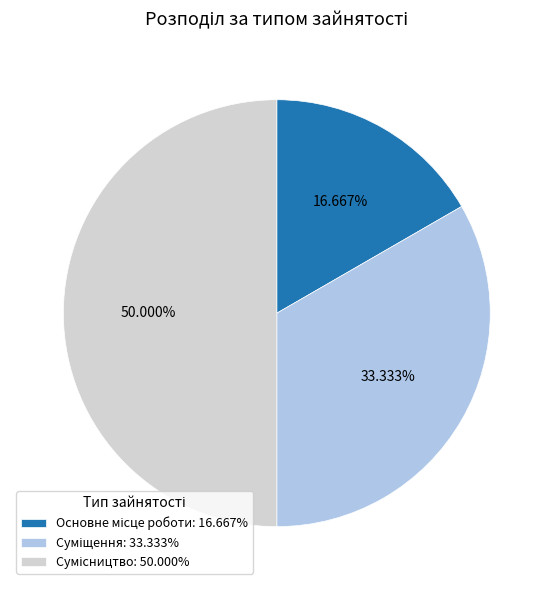

Count the number of slices in the pie.

3